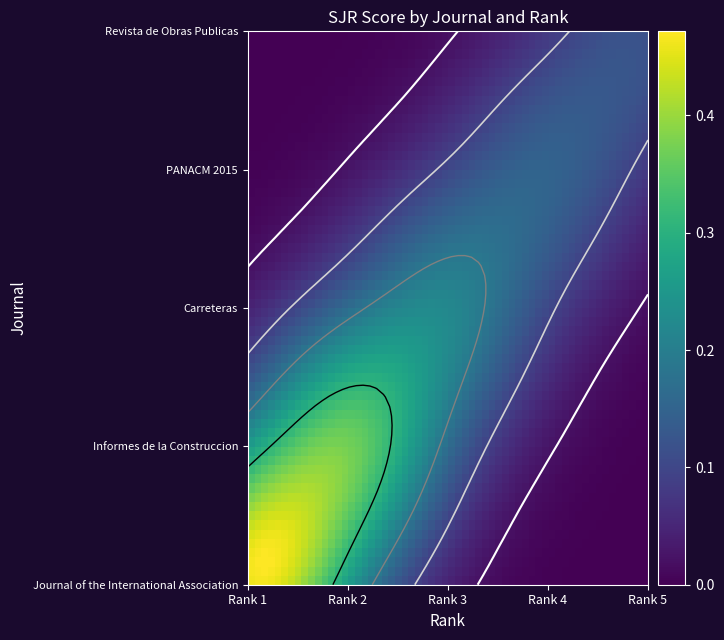

Which series has the largest total across all categories?

Journal of the International Association